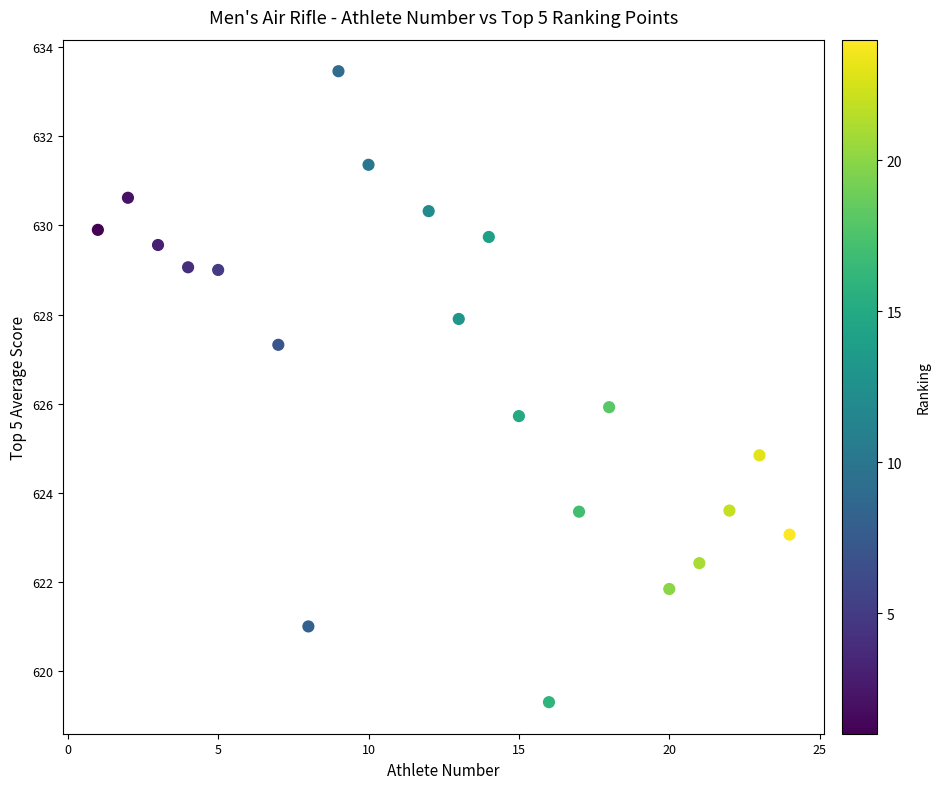

What is the range of Y values (max minus min)?

14.2